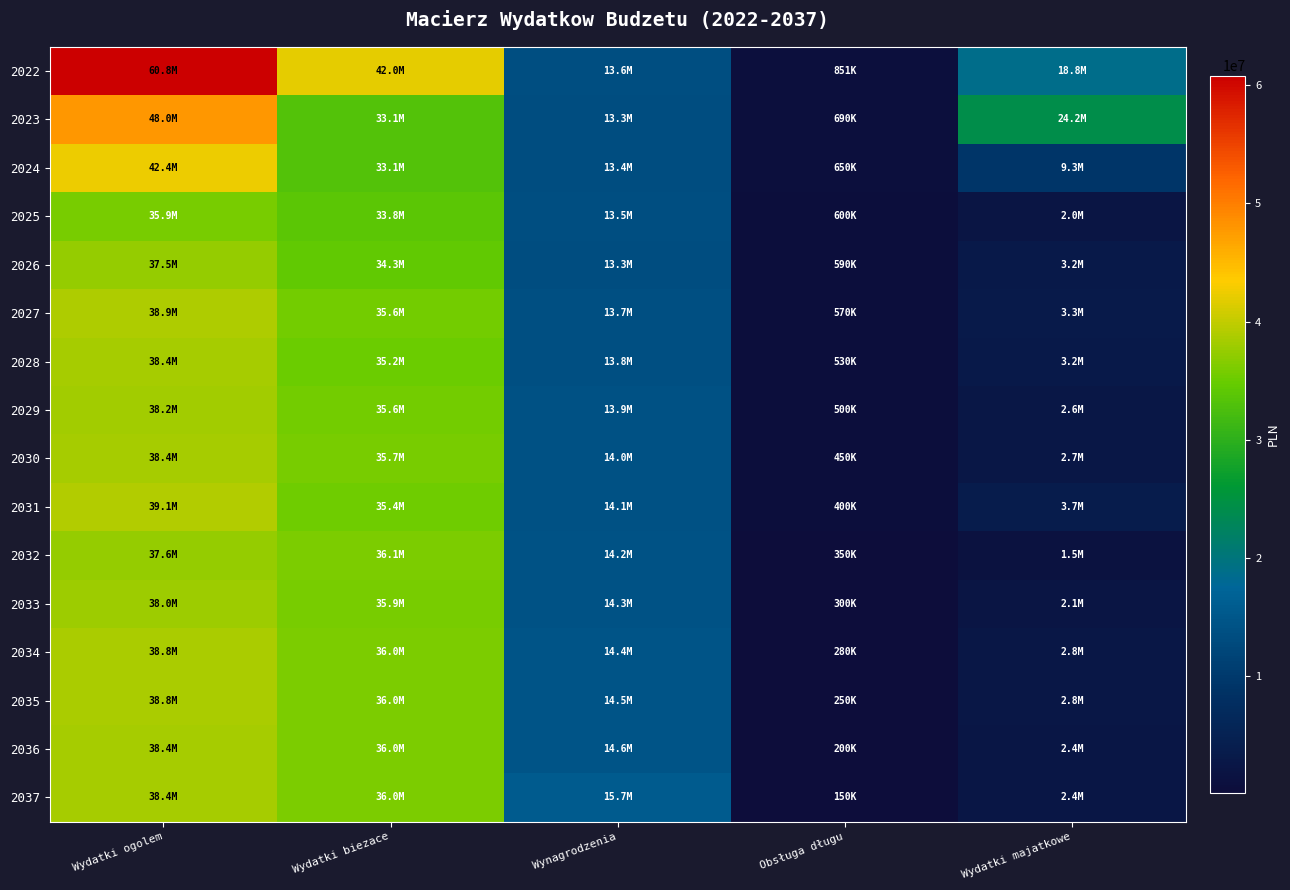

Which has a higher value, Wynagrodzenia or Wydatki majatkowe?

Wydatki majatkowe